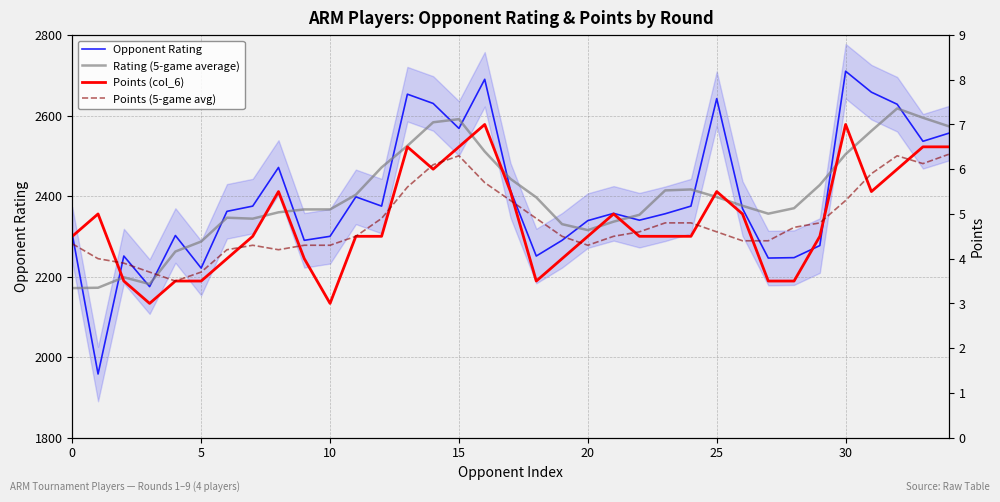

Is it true that Opponent Rating equals 523.4 at 20?

False